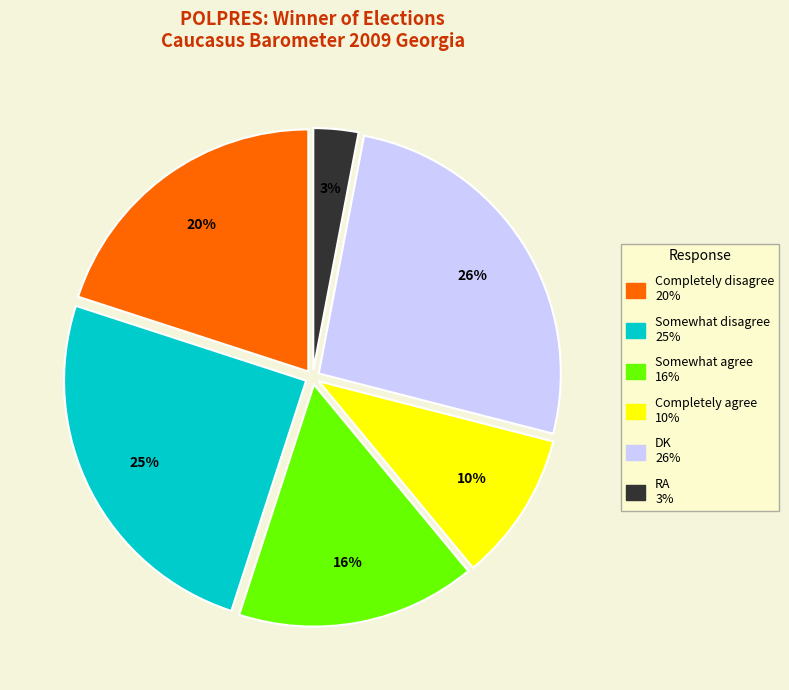

Is Somewhat agree the majority of the pie?

No